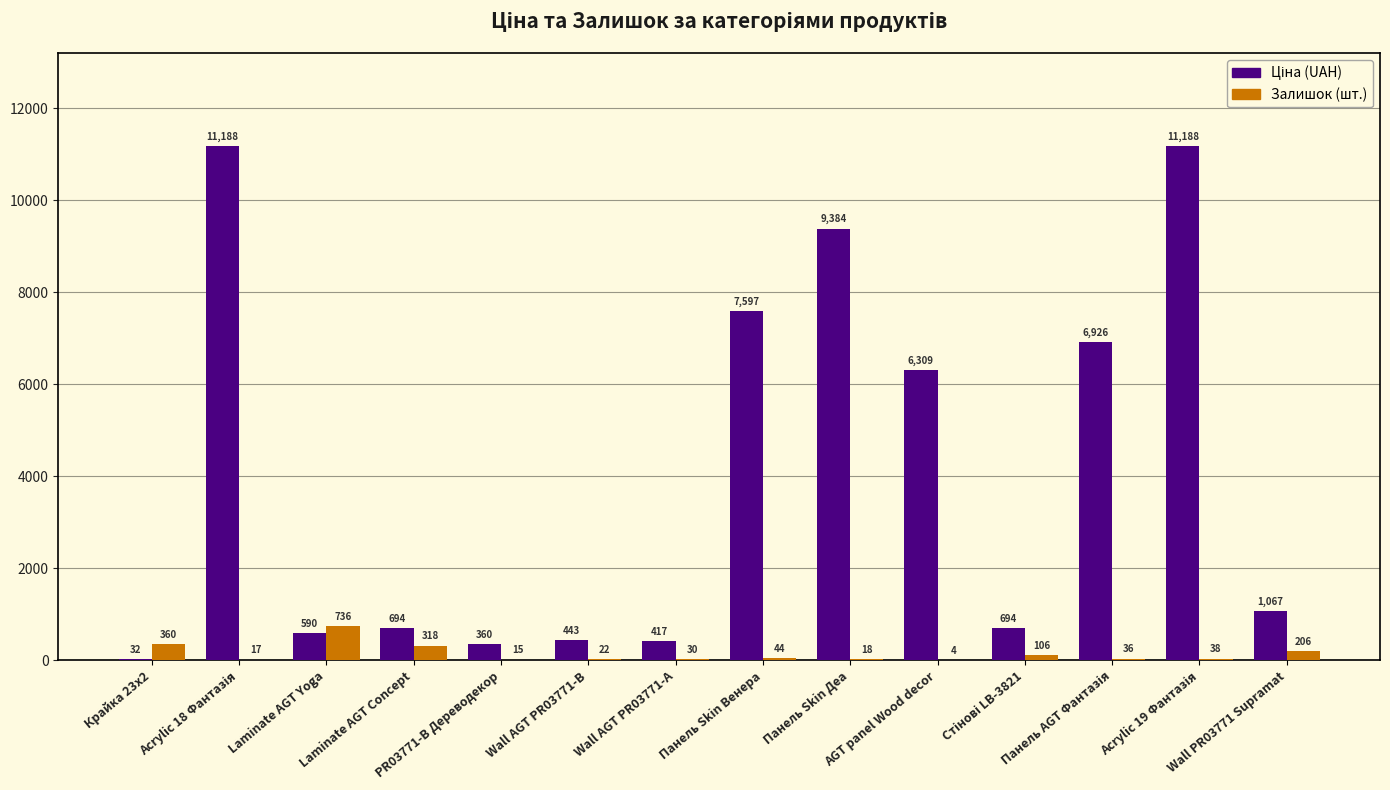

How many series are shown in this chart?

2